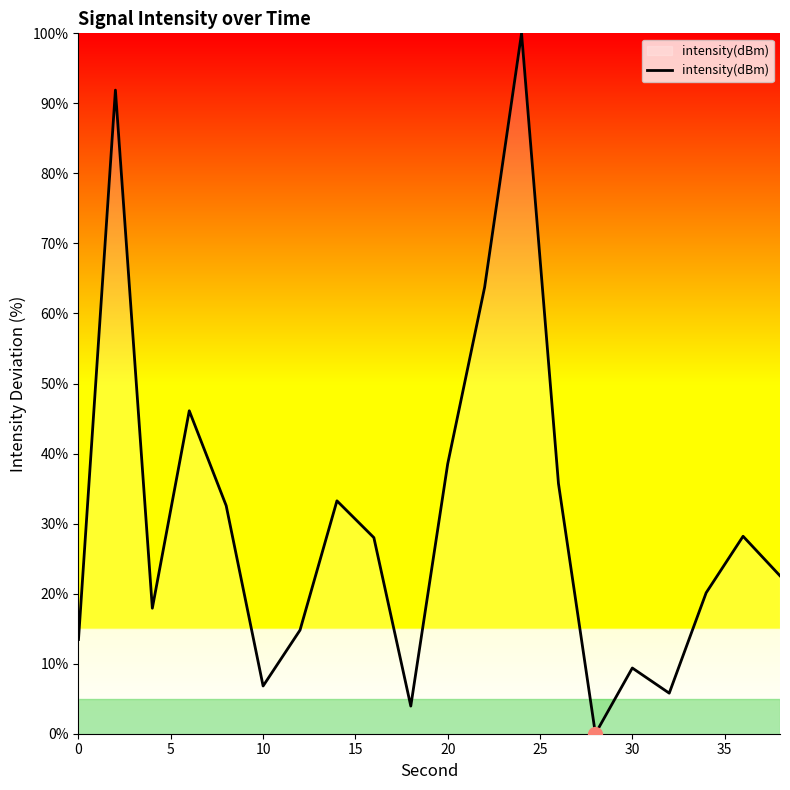

What is the difference between the maximum and minimum values?

100.0